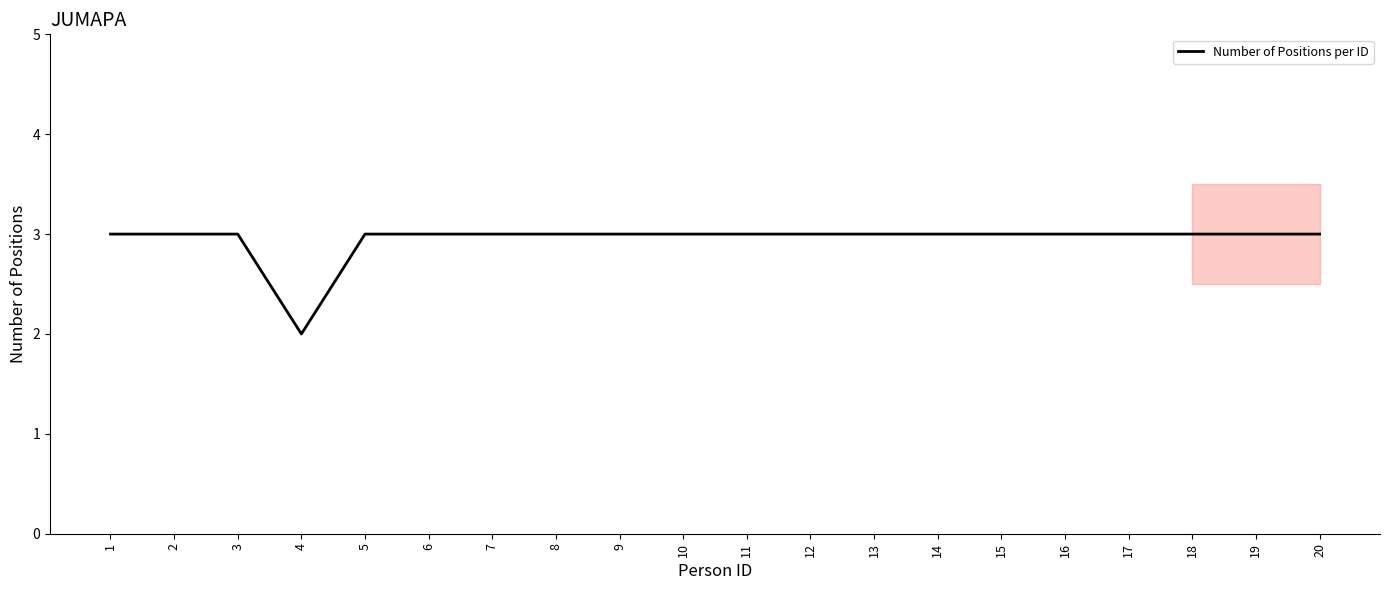

What is the difference between the maximum and minimum values?

1